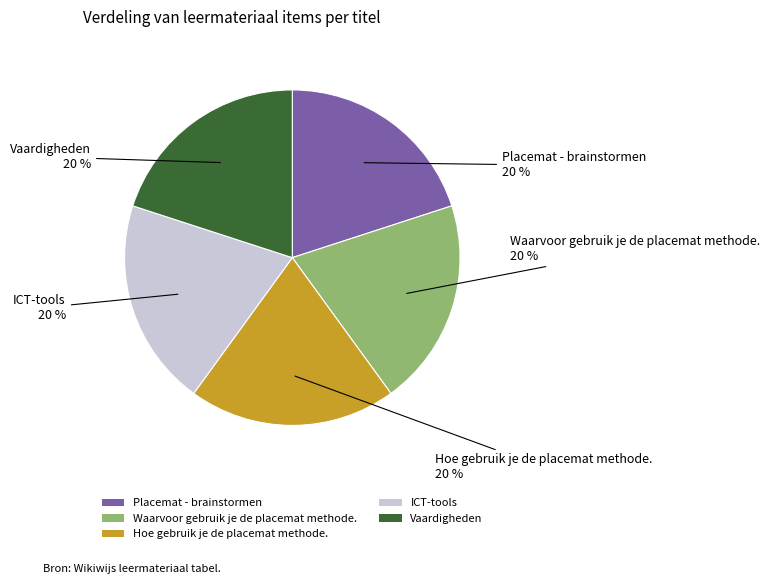

Approximately how many times larger is the value at Vaardigheden compared to Hoe gebruik je de placemat methode.?

1.0